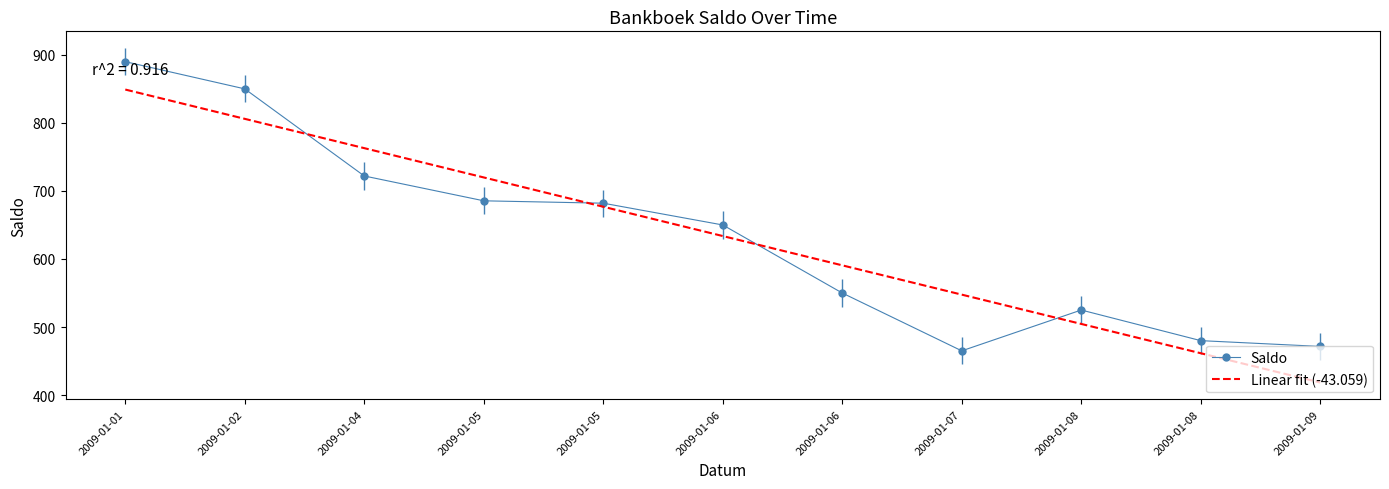

Reading left to right, list all the values displayed in this chart.

Saldo: 890.0	850.0	722.0	685.5	682.0	650.0	550.0	465.0	525.0	480.0	471.5
Linear fit (-43.059): 849.0	806.0	762.9	719.8	676.8	633.7	590.7	547.6	504.6	461.5	418.4